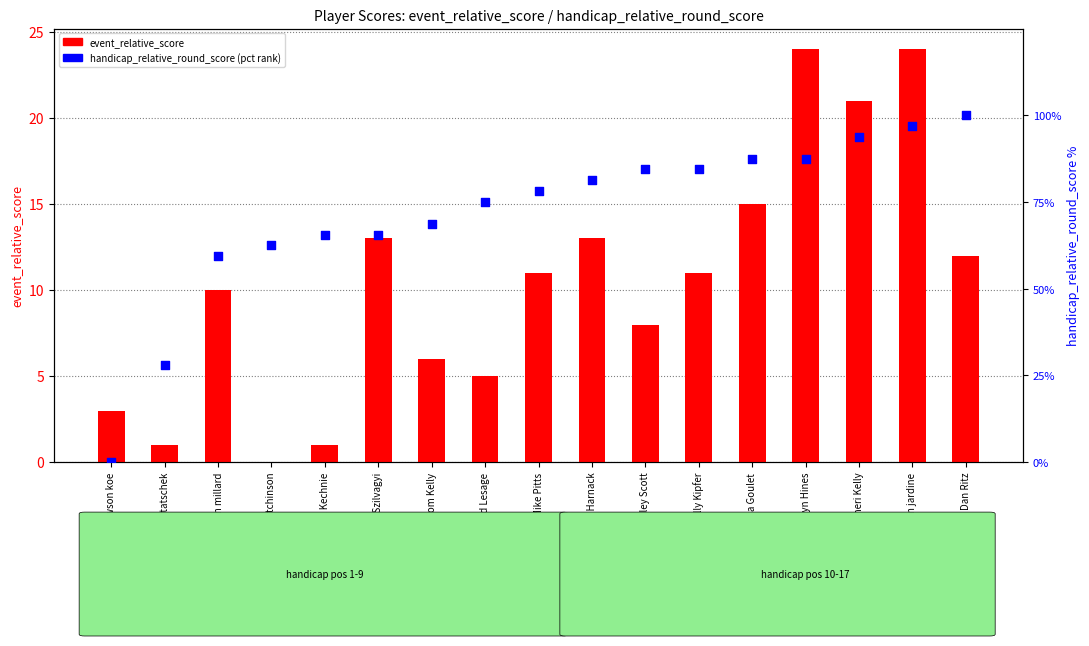

What are all the series names shown in the legend?

event_relative_score, handicap_relative_round_score (pct)